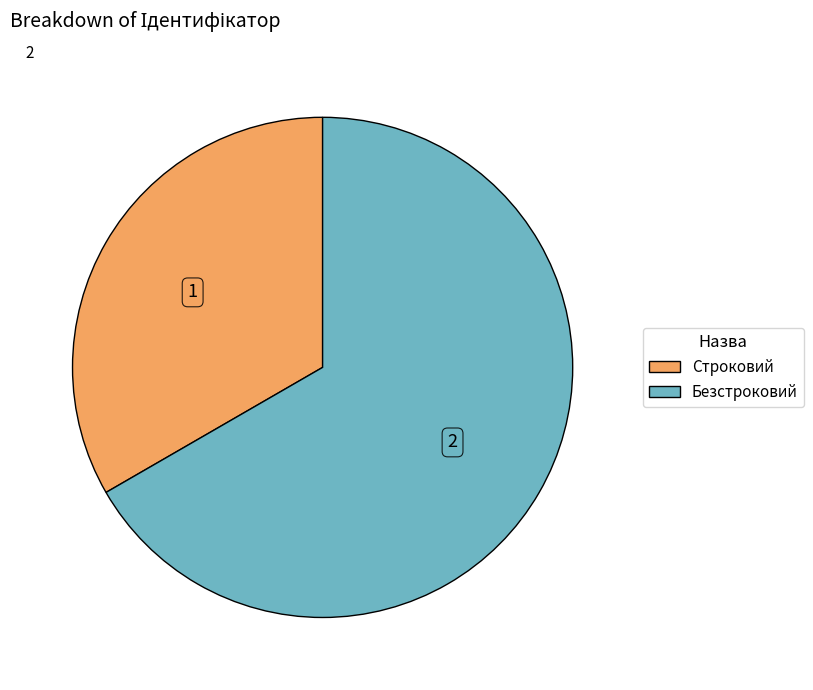

Which has a higher value, Строковий or Безстроковий?

Безстроковий